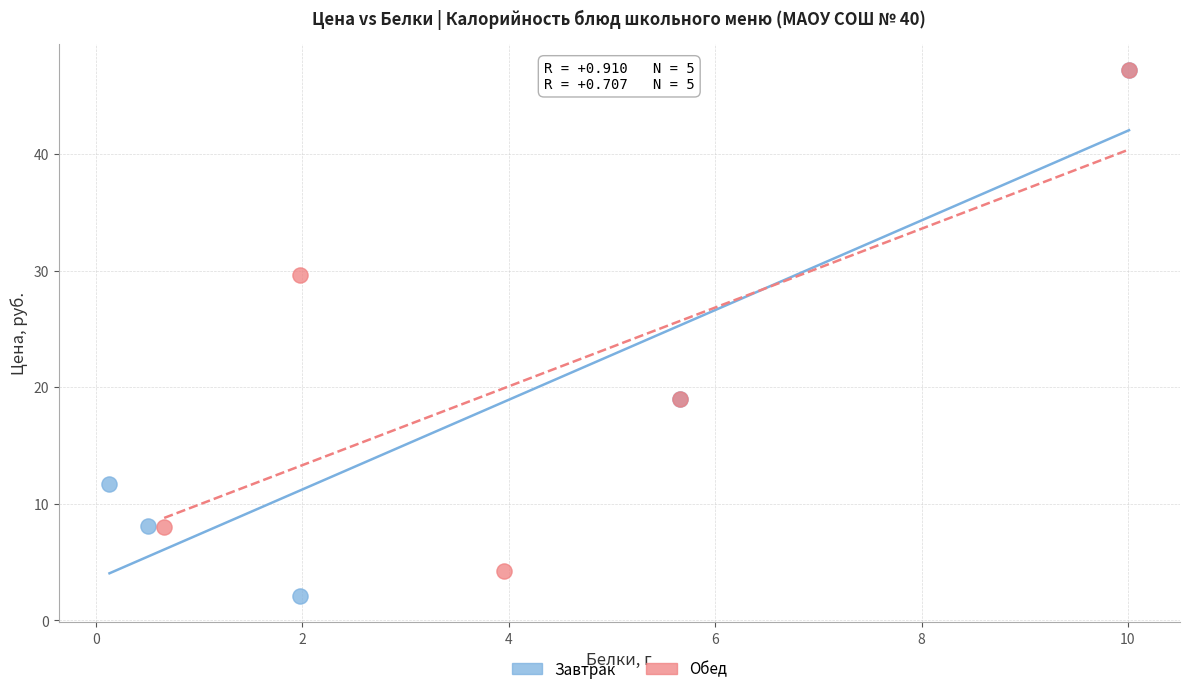

Which series reaches the minimum Y coordinate?

Завтрак